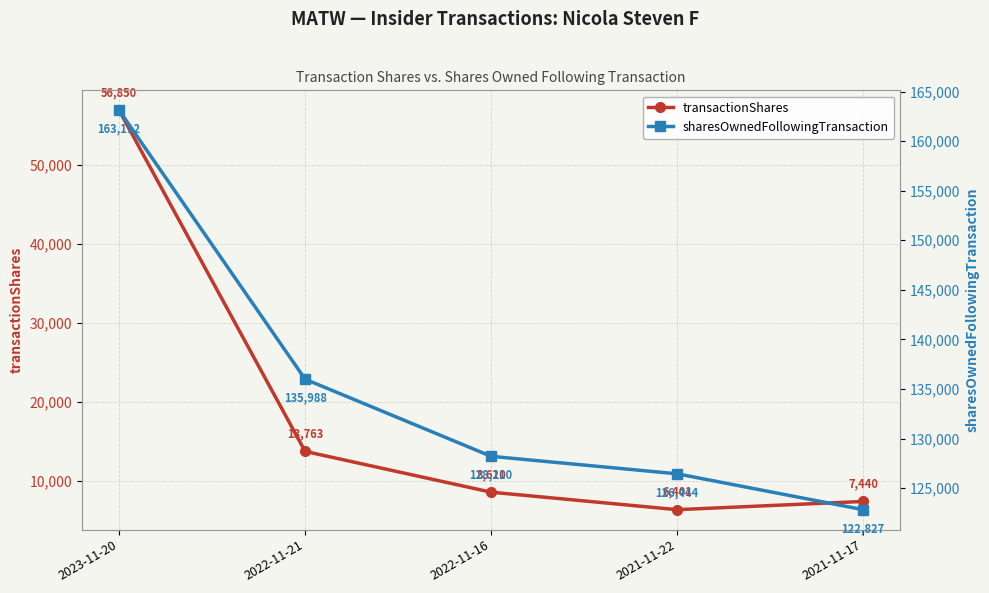

True or false: sharesOwnedFollowingTransaction and transactionShares cross at least once.

False